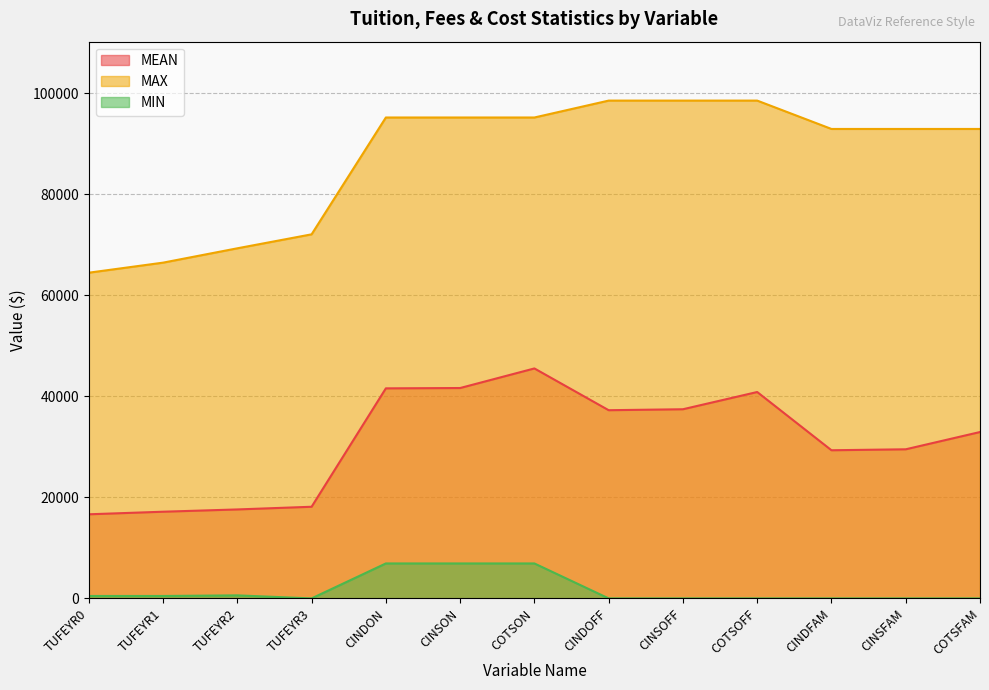

What is the total value across all series at CINSON?

143818.4